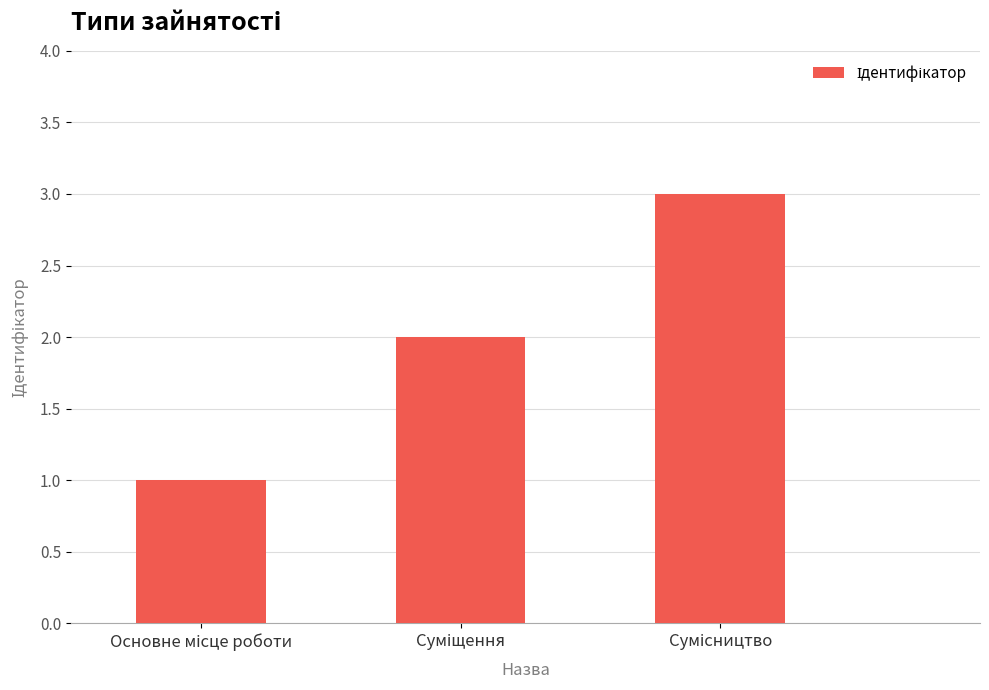

What is the greatest value displayed?

3